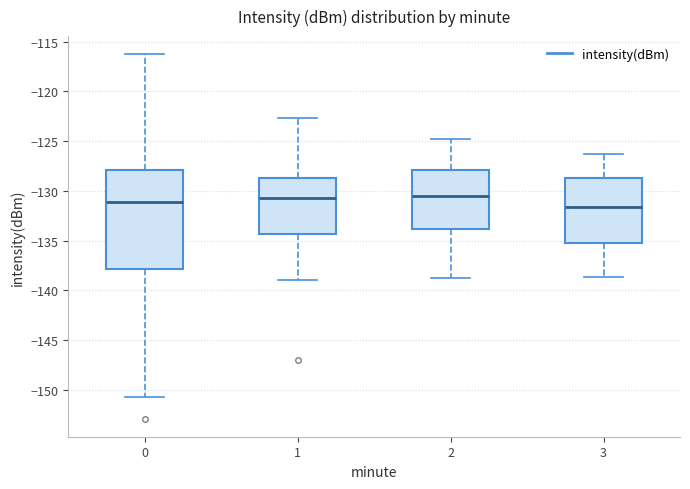

Reading left to right, transcribe this box plot: for each box, give where its median line is, the range the box spans, and where its two whiskers end, as read against the y-axis. The values are not printed on the chart, so give them approximately, as read against the axis.

0: median -131.0, box -138.0 to -128.0, whiskers -150.5 to -116.5
1: median -131.0, box -134.5 to -128.5, whiskers -139.0 to -122.5
2: median -130.5, box -134.0 to -128.0, whiskers -139.0 to -125.0
3: median -131.5, box -135.0 to -128.5, whiskers -138.5 to -126.5